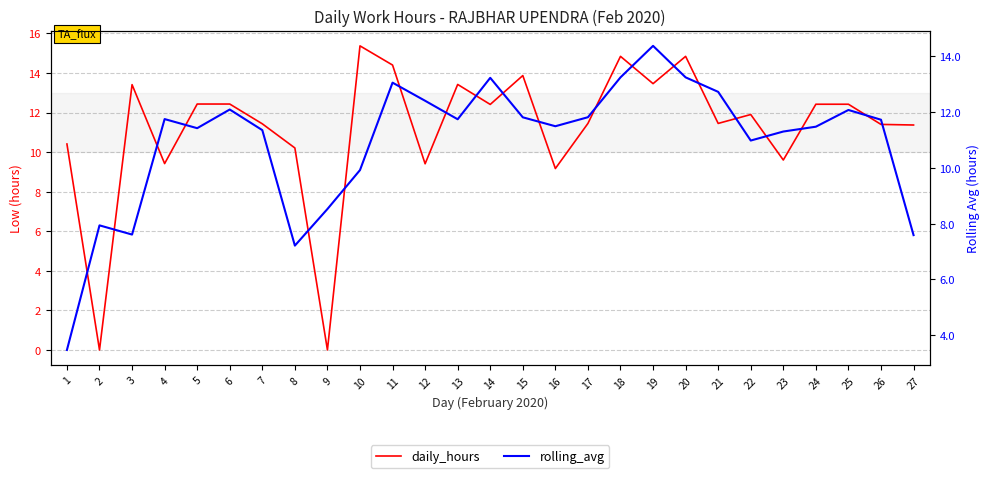

What are all the series names shown in the legend?

daily_hours, rolling_avg